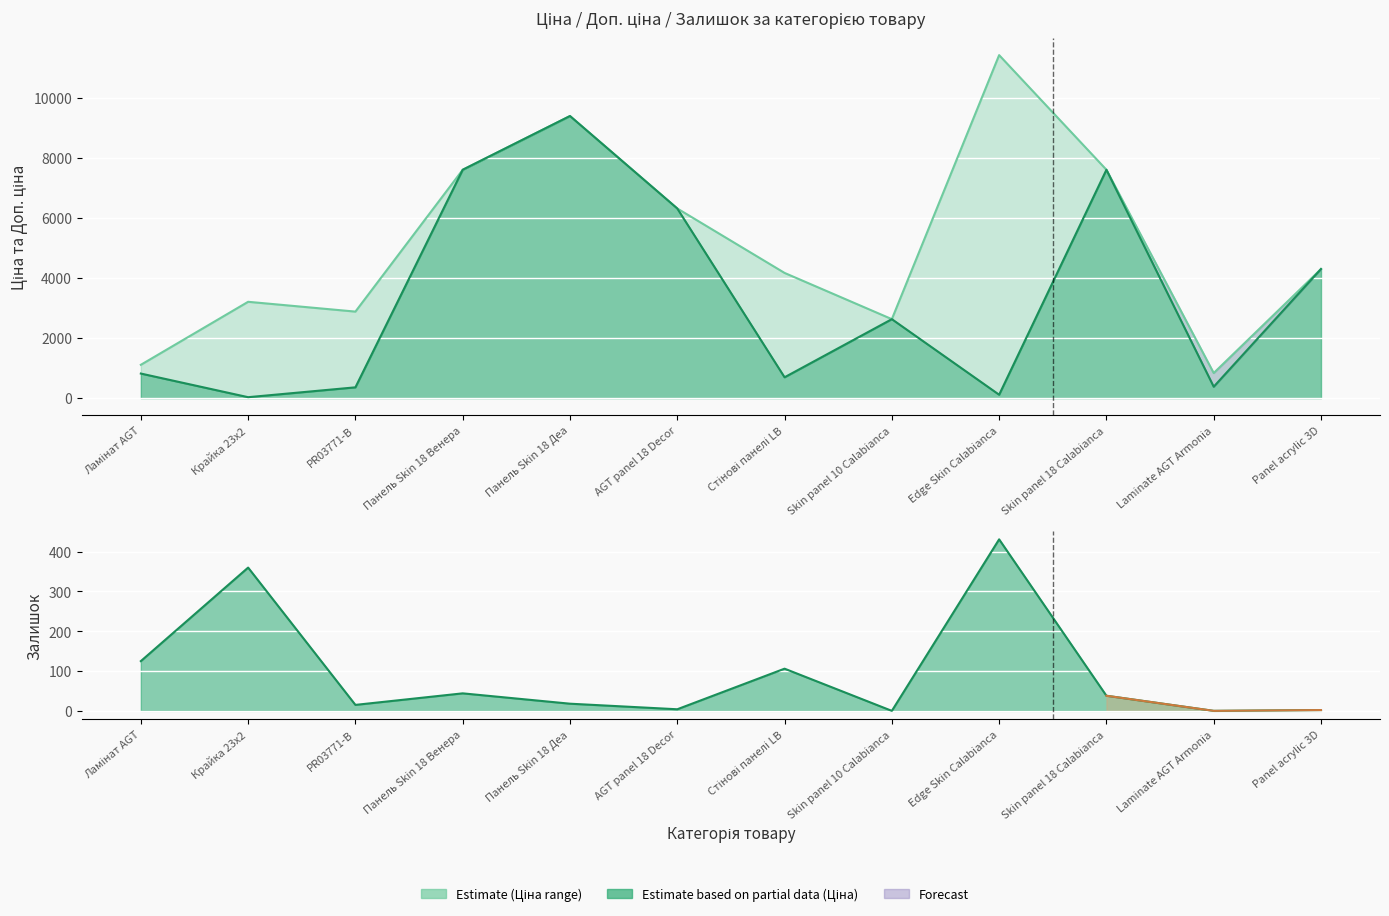

After their last crossing, which series has the higher values: Ціна or Залишок?

Ціна